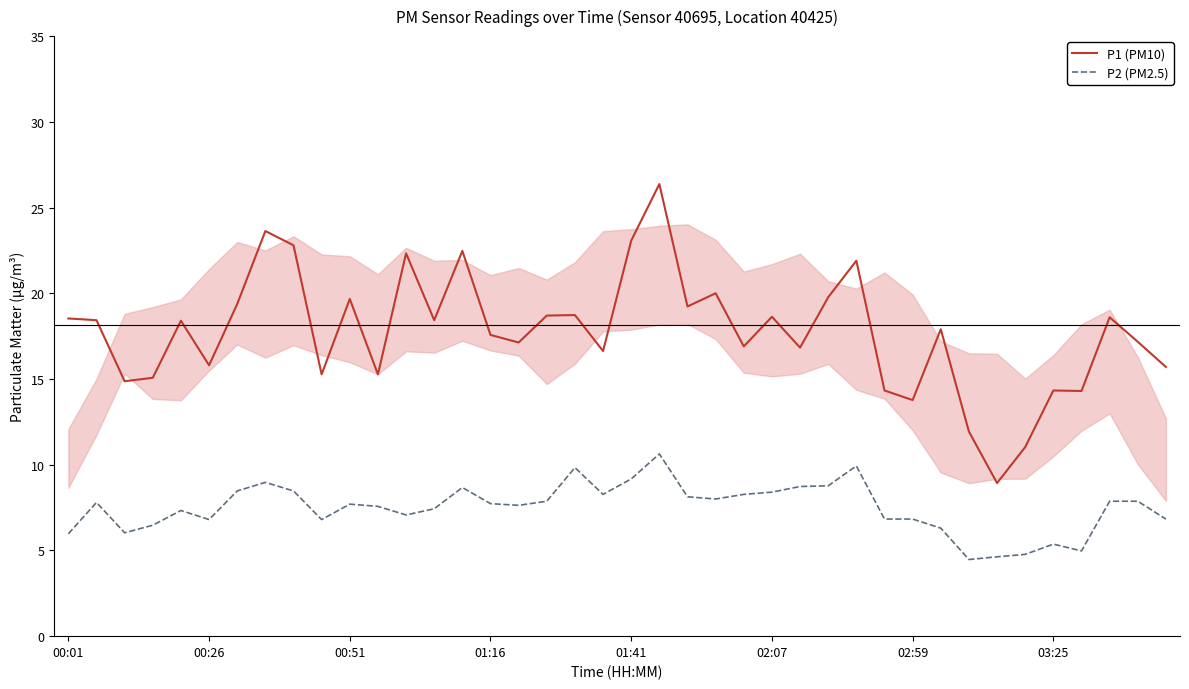

What is the minimum value shown in the chart?

4.5